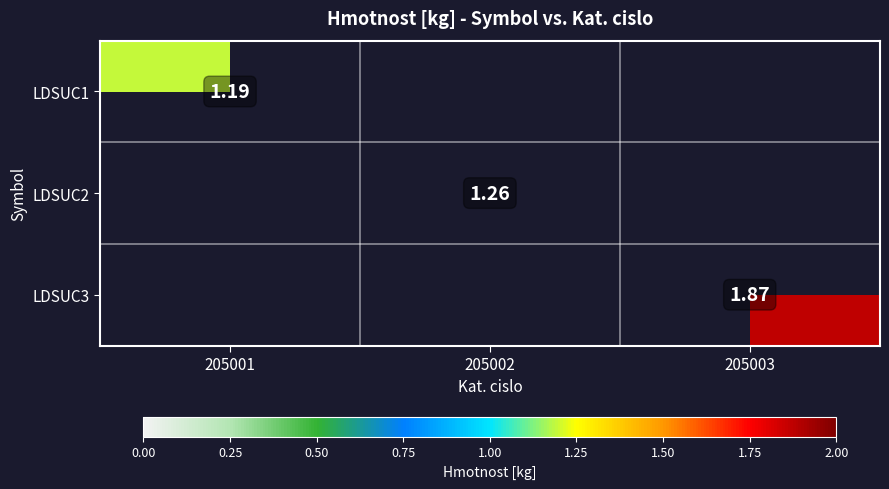

Which has a higher value, 205001 or 205002?

205002